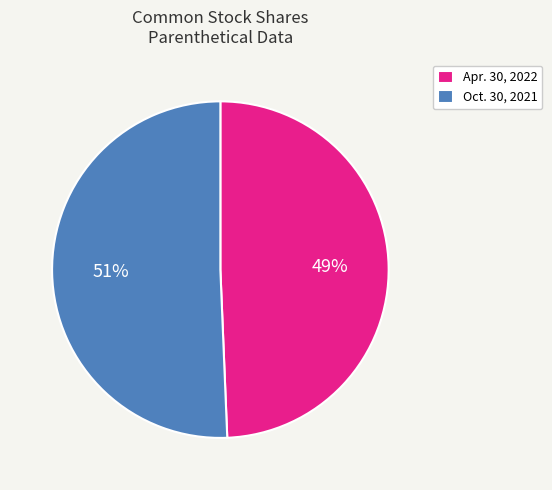

Which slice represents more than half of the pie?

Oct. 30, 2021